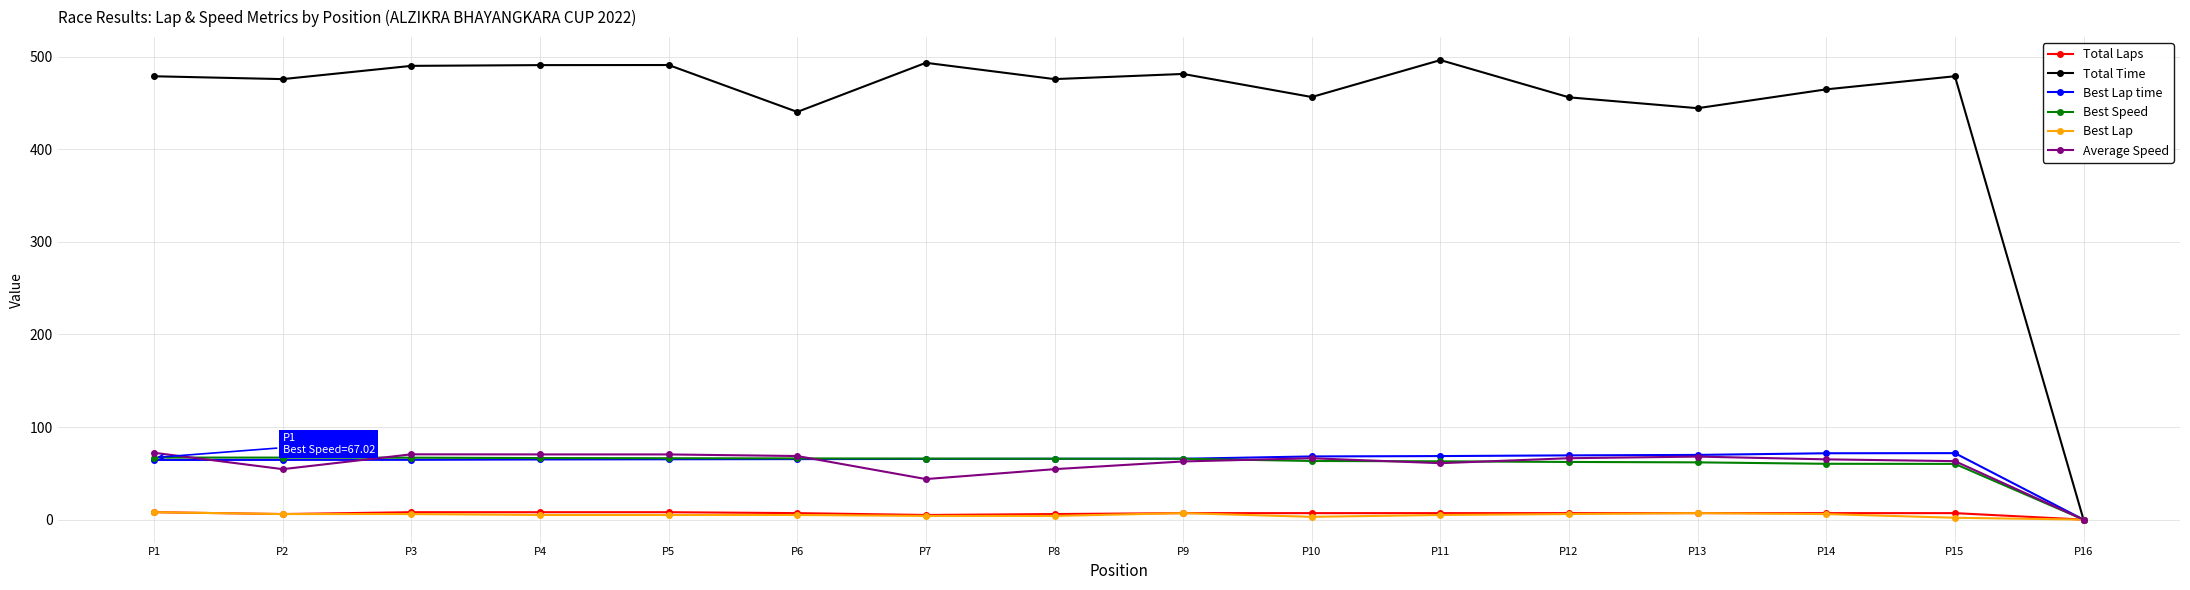

The value of Best Speed at P15 is 79.2. True or false?

False